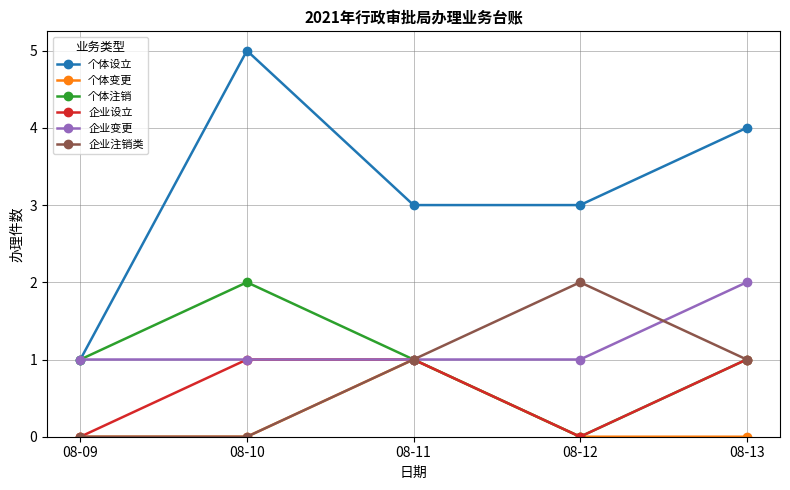

How many lines are shown in the chart?

6